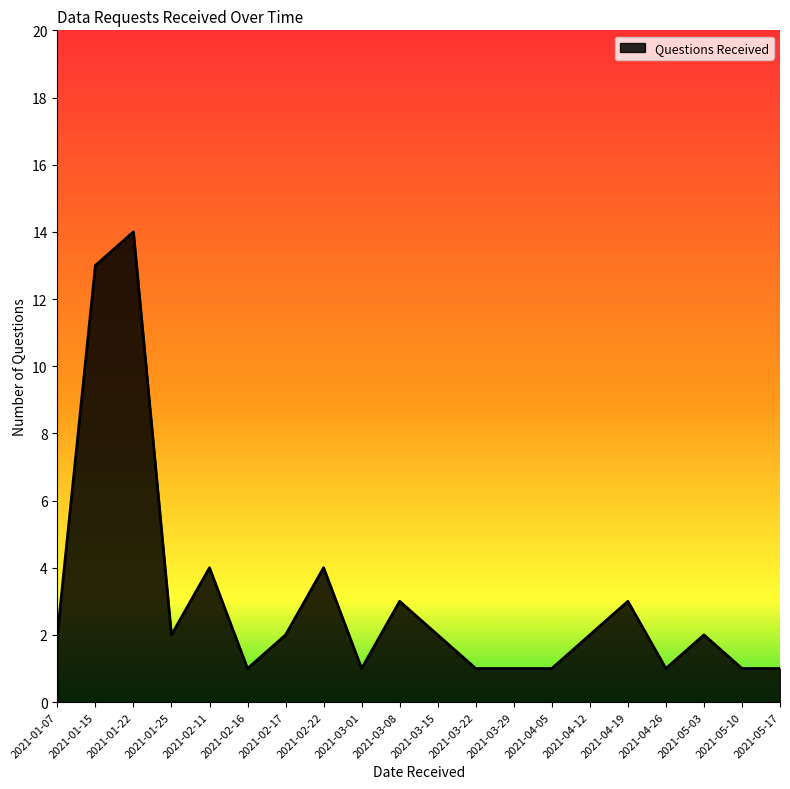

Reading right to left, transcribe all the data shown in this chart.

2021-05-17=1	2021-05-10=1	2021-05-03=2	2021-04-26=1	2021-04-19=3	2021-04-12=2	2021-04-05=1	2021-03-29=1	2021-03-22=1	2021-03-15=2	2021-03-08=3	2021-03-01=1	2021-02-22=4	2021-02-17=2	2021-02-16=1	2021-02-11=4	2021-01-25=2	2021-01-22=14	2021-01-15=13	2021-01-07=2